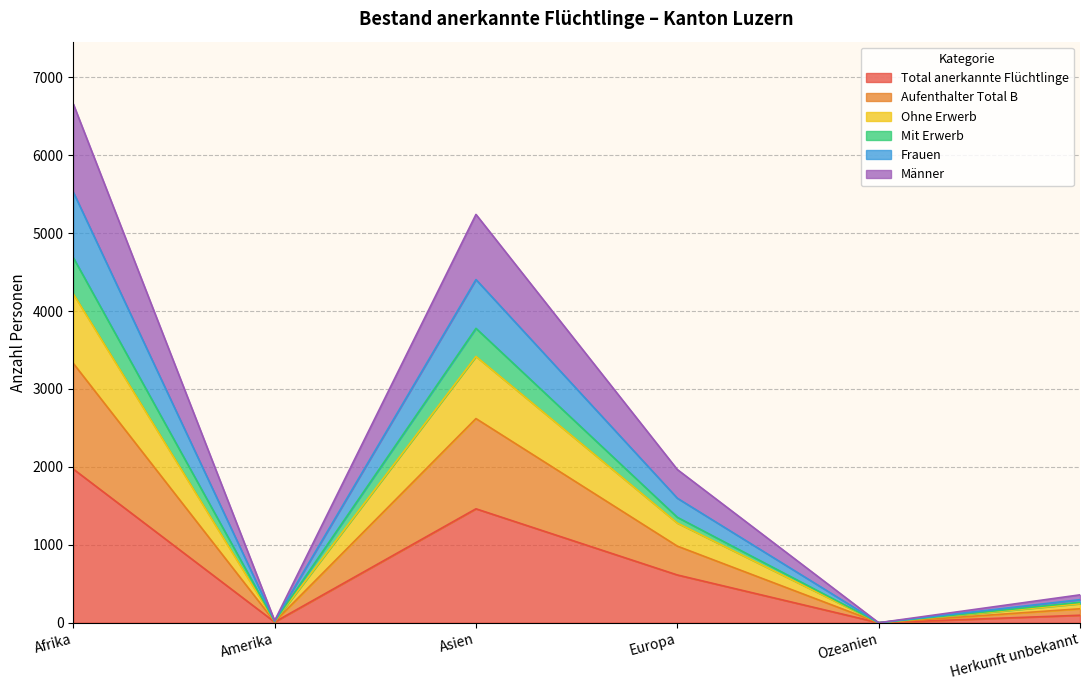

The value of Total anerkannte Flüchtlinge at Ozeanien is 0. True or false?

True